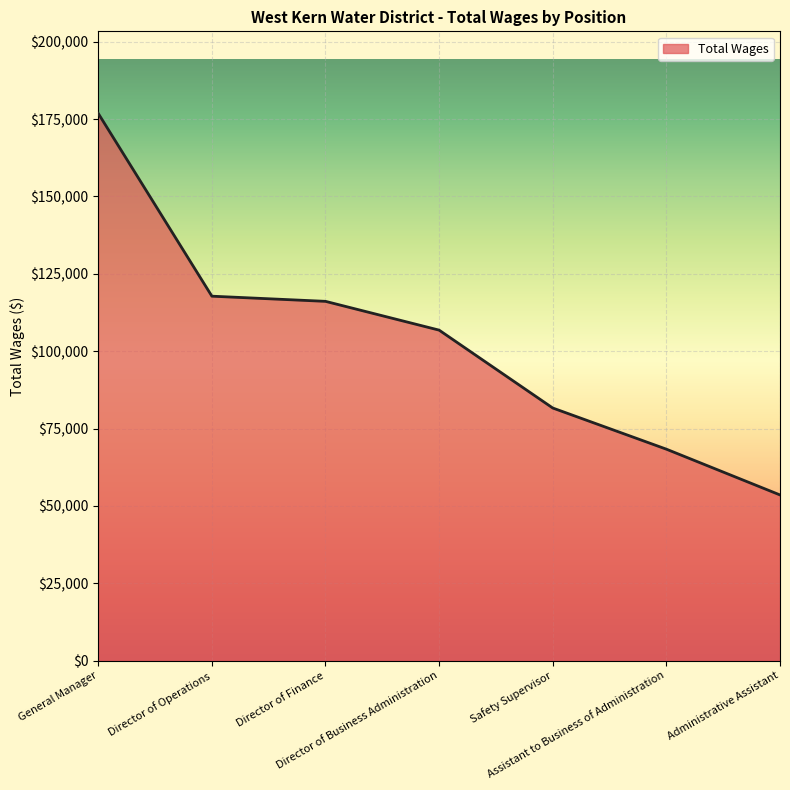

Read the value at Assistant to Business of Administration.

68324